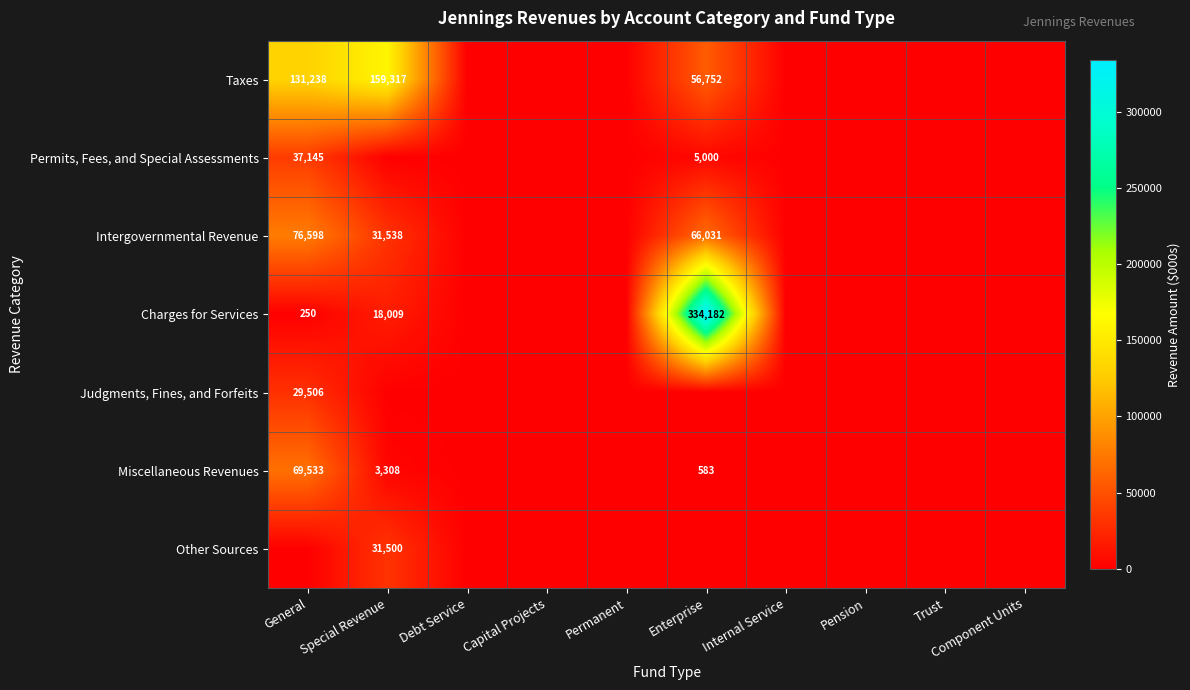

The value of Other Sources at Special Revenue is 14283. True or false?

False